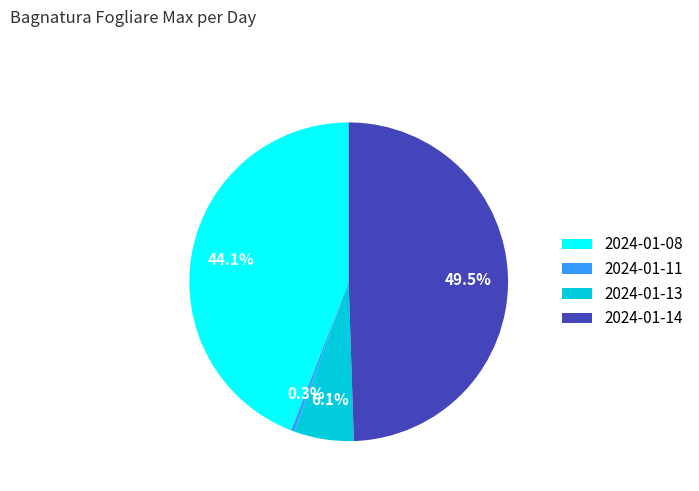

Which category has the smallest portion of the pie?

2024-01-11